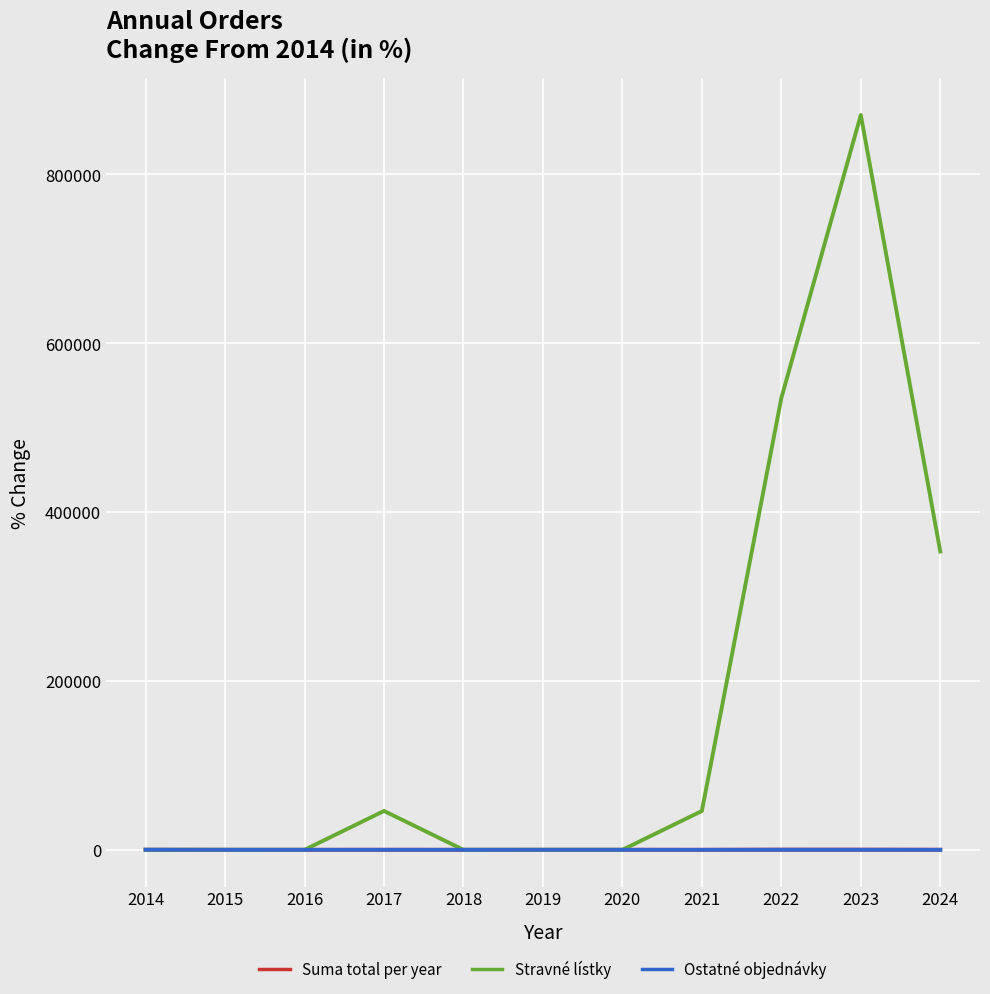

True or false: Suma total per year has a value of -28.1 at 2024.

False